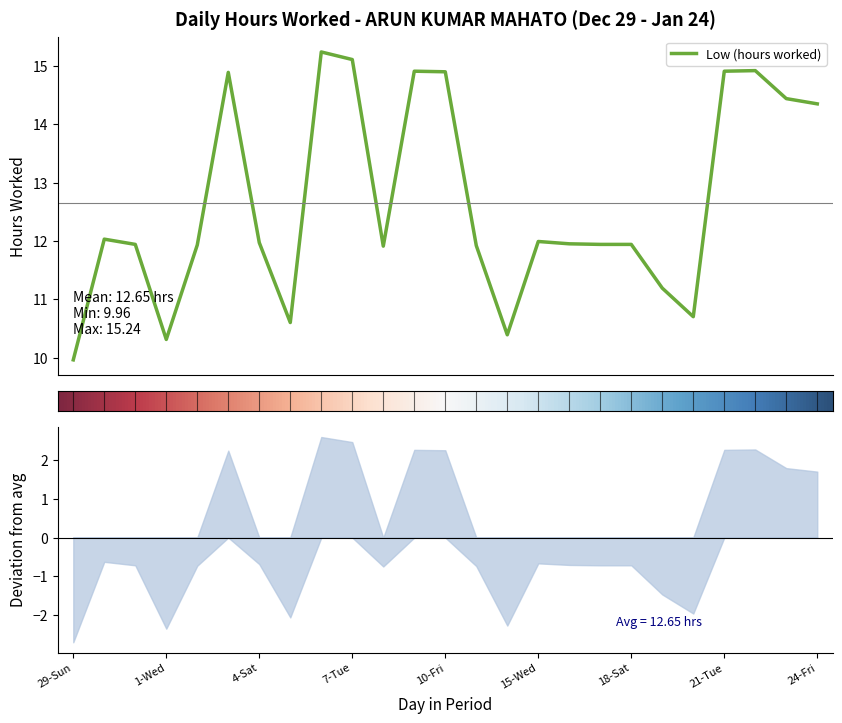

What is the difference between the maximum and minimum values?

5.3